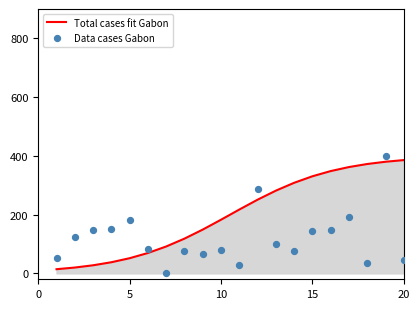

The Total cases fit Gabon series shows 573.2 at 20. True or false?

False